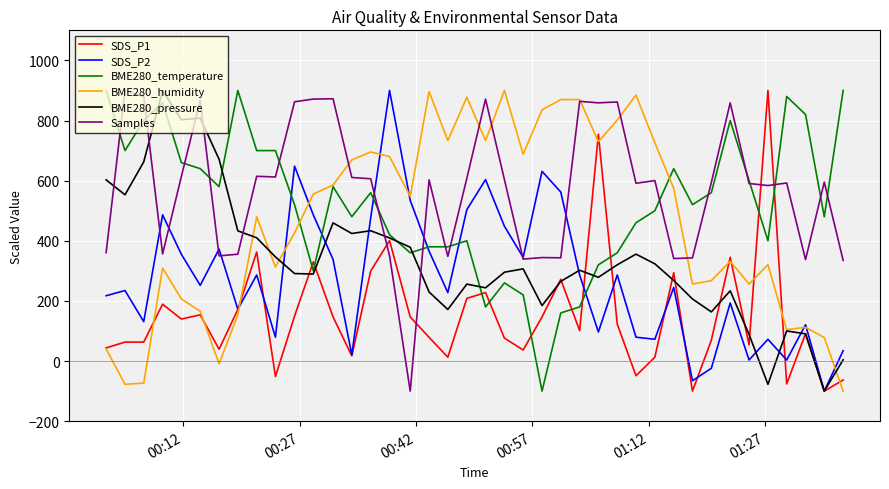

What is the maximum value shown in the chart?

900.0